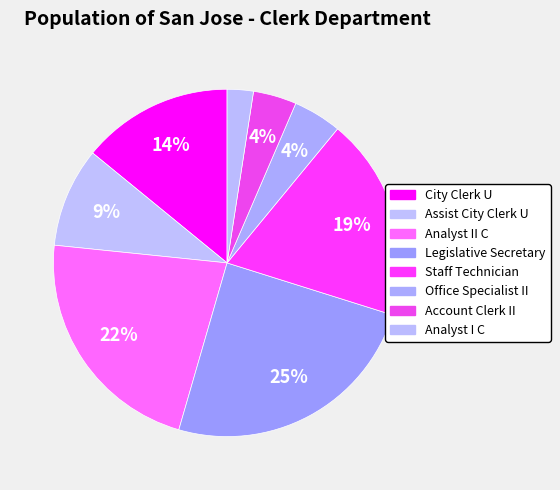

Rank the categories by value from highest to lowest.

Legislative Secretary, Analyst II C, Staff Technician, City Clerk U, Assist City Clerk U, Office Specialist II, Account Clerk II, Analyst I C